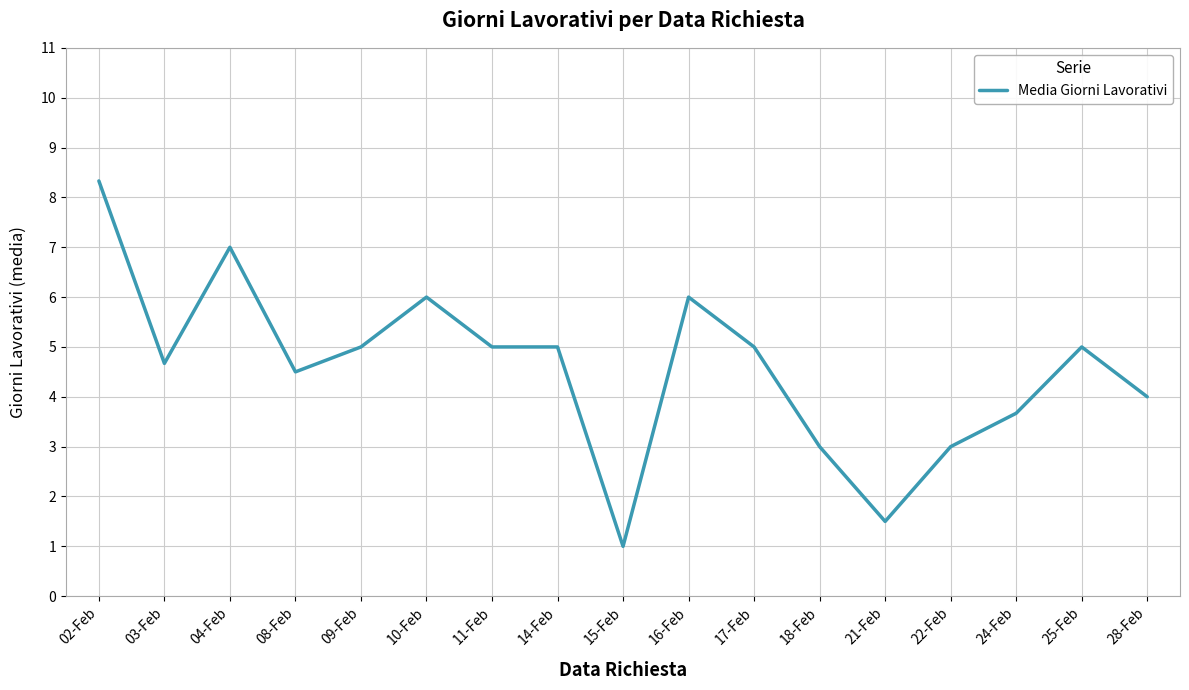

The value at 14-Feb is 1.1. True or false?

False